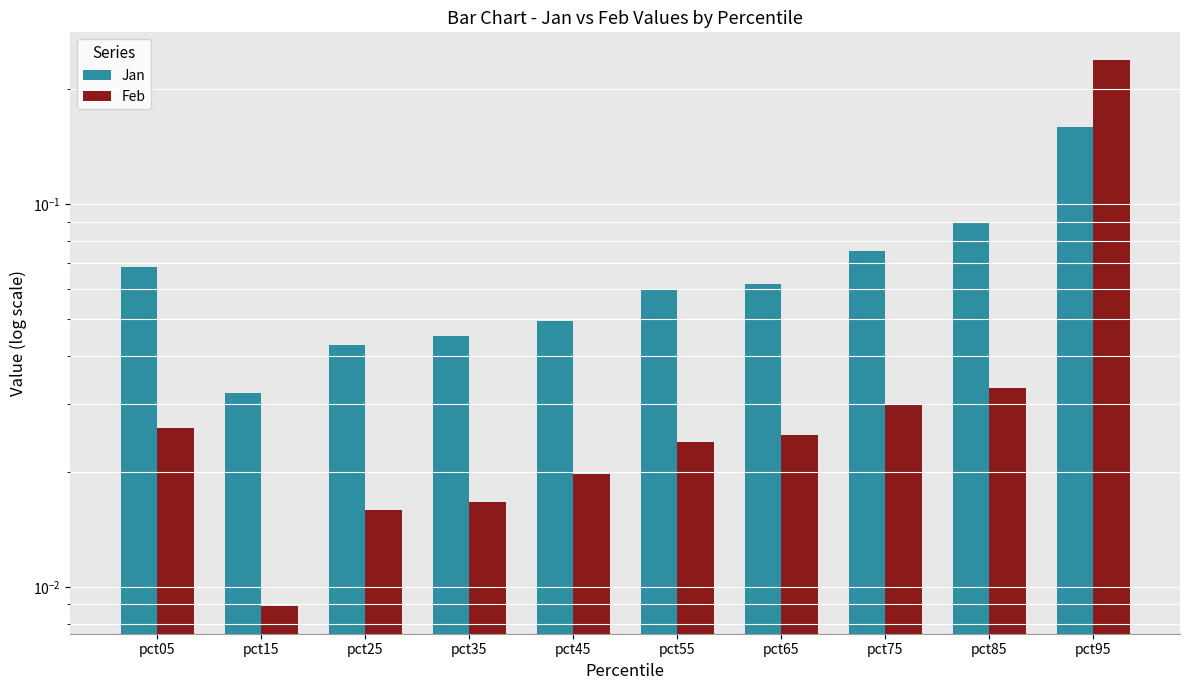

The Feb series shows 0.0 at pct75. True or false?

True